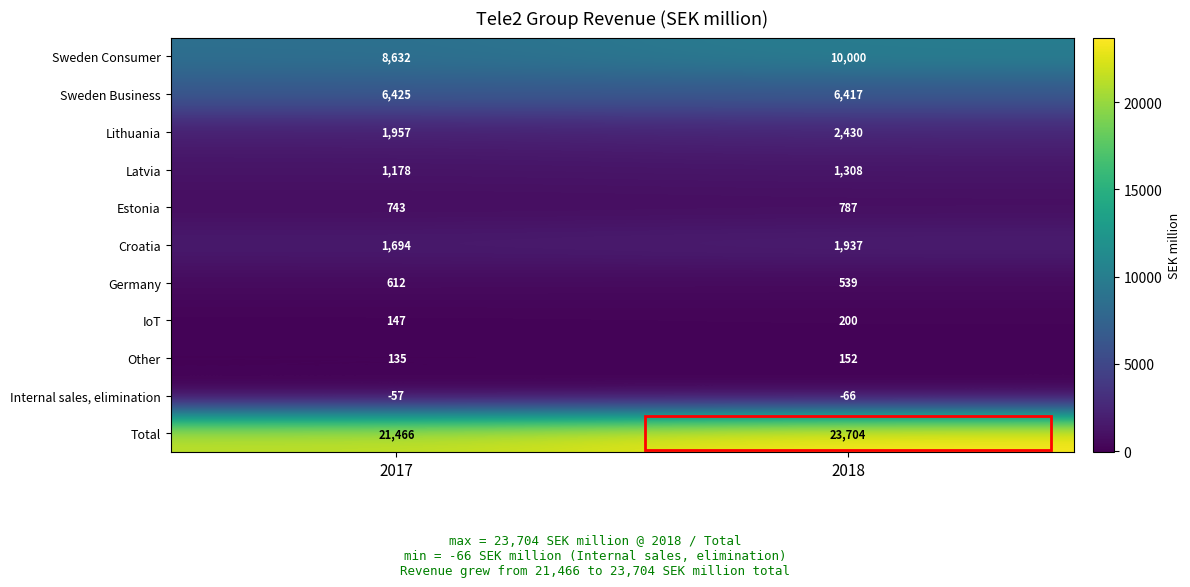

How many categories are shown in the chart?

2